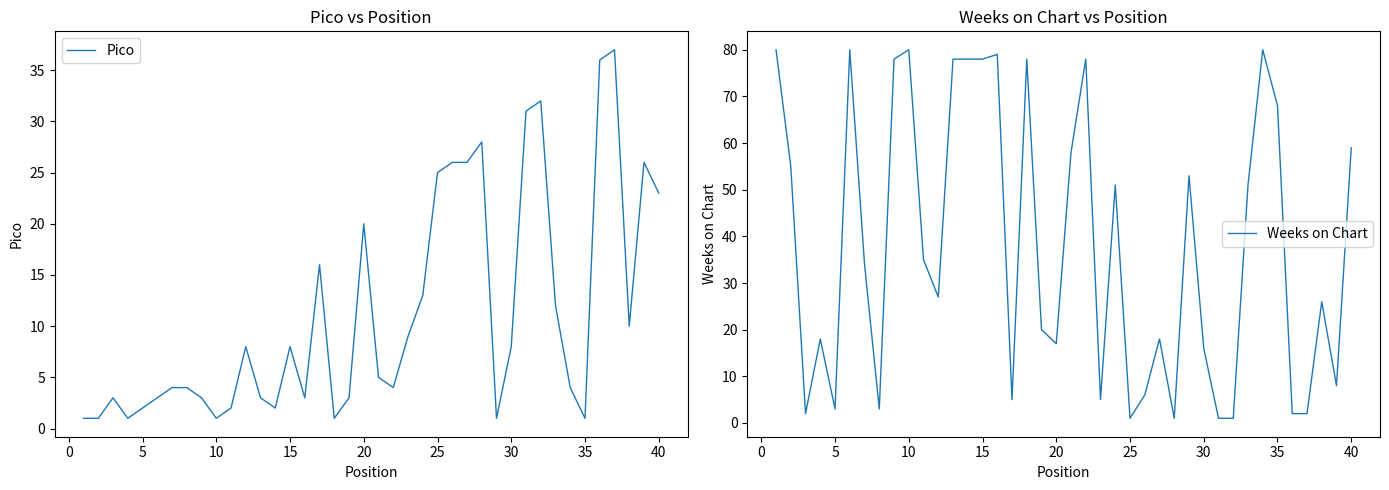

At which label is Pico closest to 19?

20